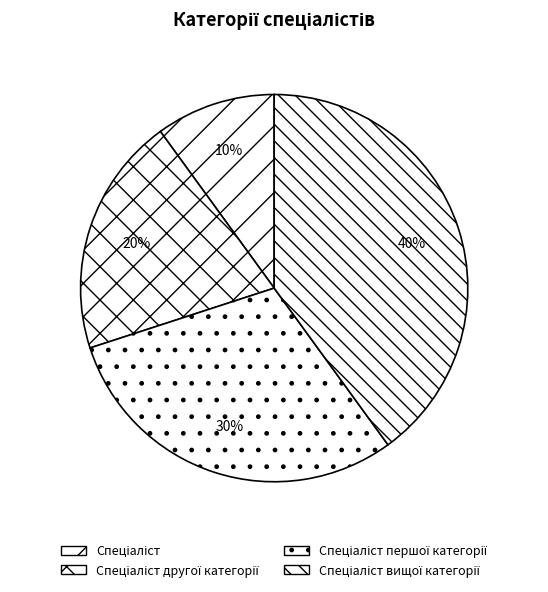

What percentage is the Спеціаліст slice, to the nearest percent?

10%